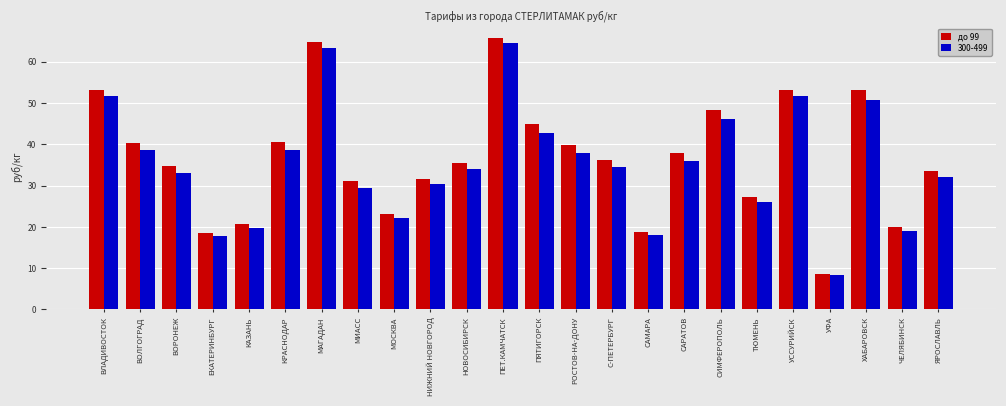

Read the до 99 value at ЯРОСЛАВЛЬ.

33.5